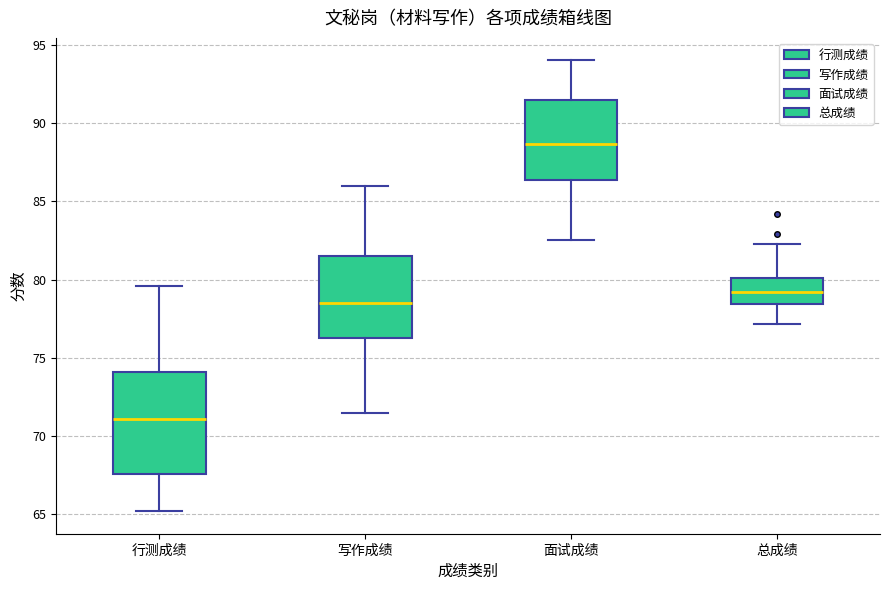

Reading left to right, transcribe this box plot: for each box, give where its median line is, the range the box spans, and where its two whiskers end, as read against the y-axis. The values are not printed on the chart, so give them approximately, as read against the axis.

行测成绩: median 71.0, box 67.5 to 74.0, whiskers 65.0 to 79.5
写作成绩: median 78.5, box 76.5 to 81.5, whiskers 71.5 to 86.0
面试成绩: median 88.5, box 86.5 to 91.5, whiskers 82.5 to 94.0
总成绩: median 79.0, box 78.5 to 80.0, whiskers 77.0 to 82.5